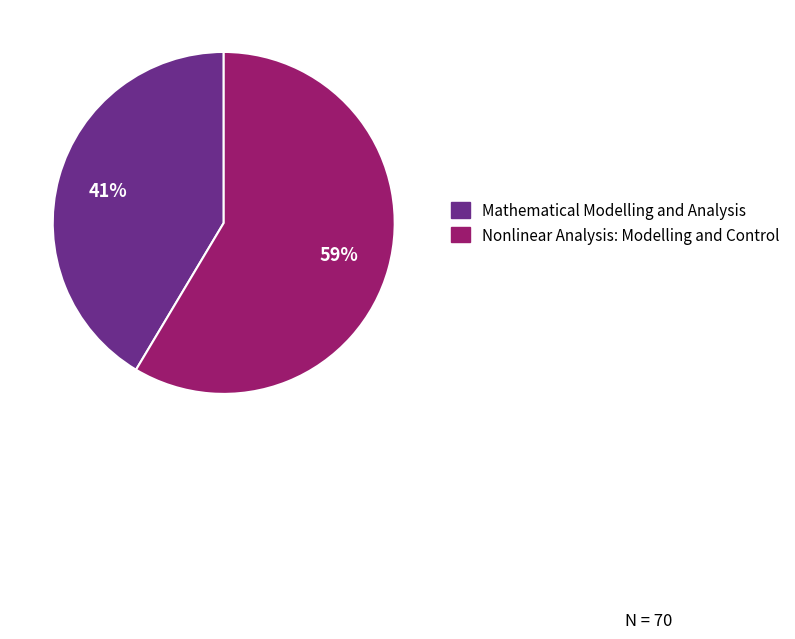

True or false: Mathematical Modelling and Analysis accounts for 41% of the total.

True